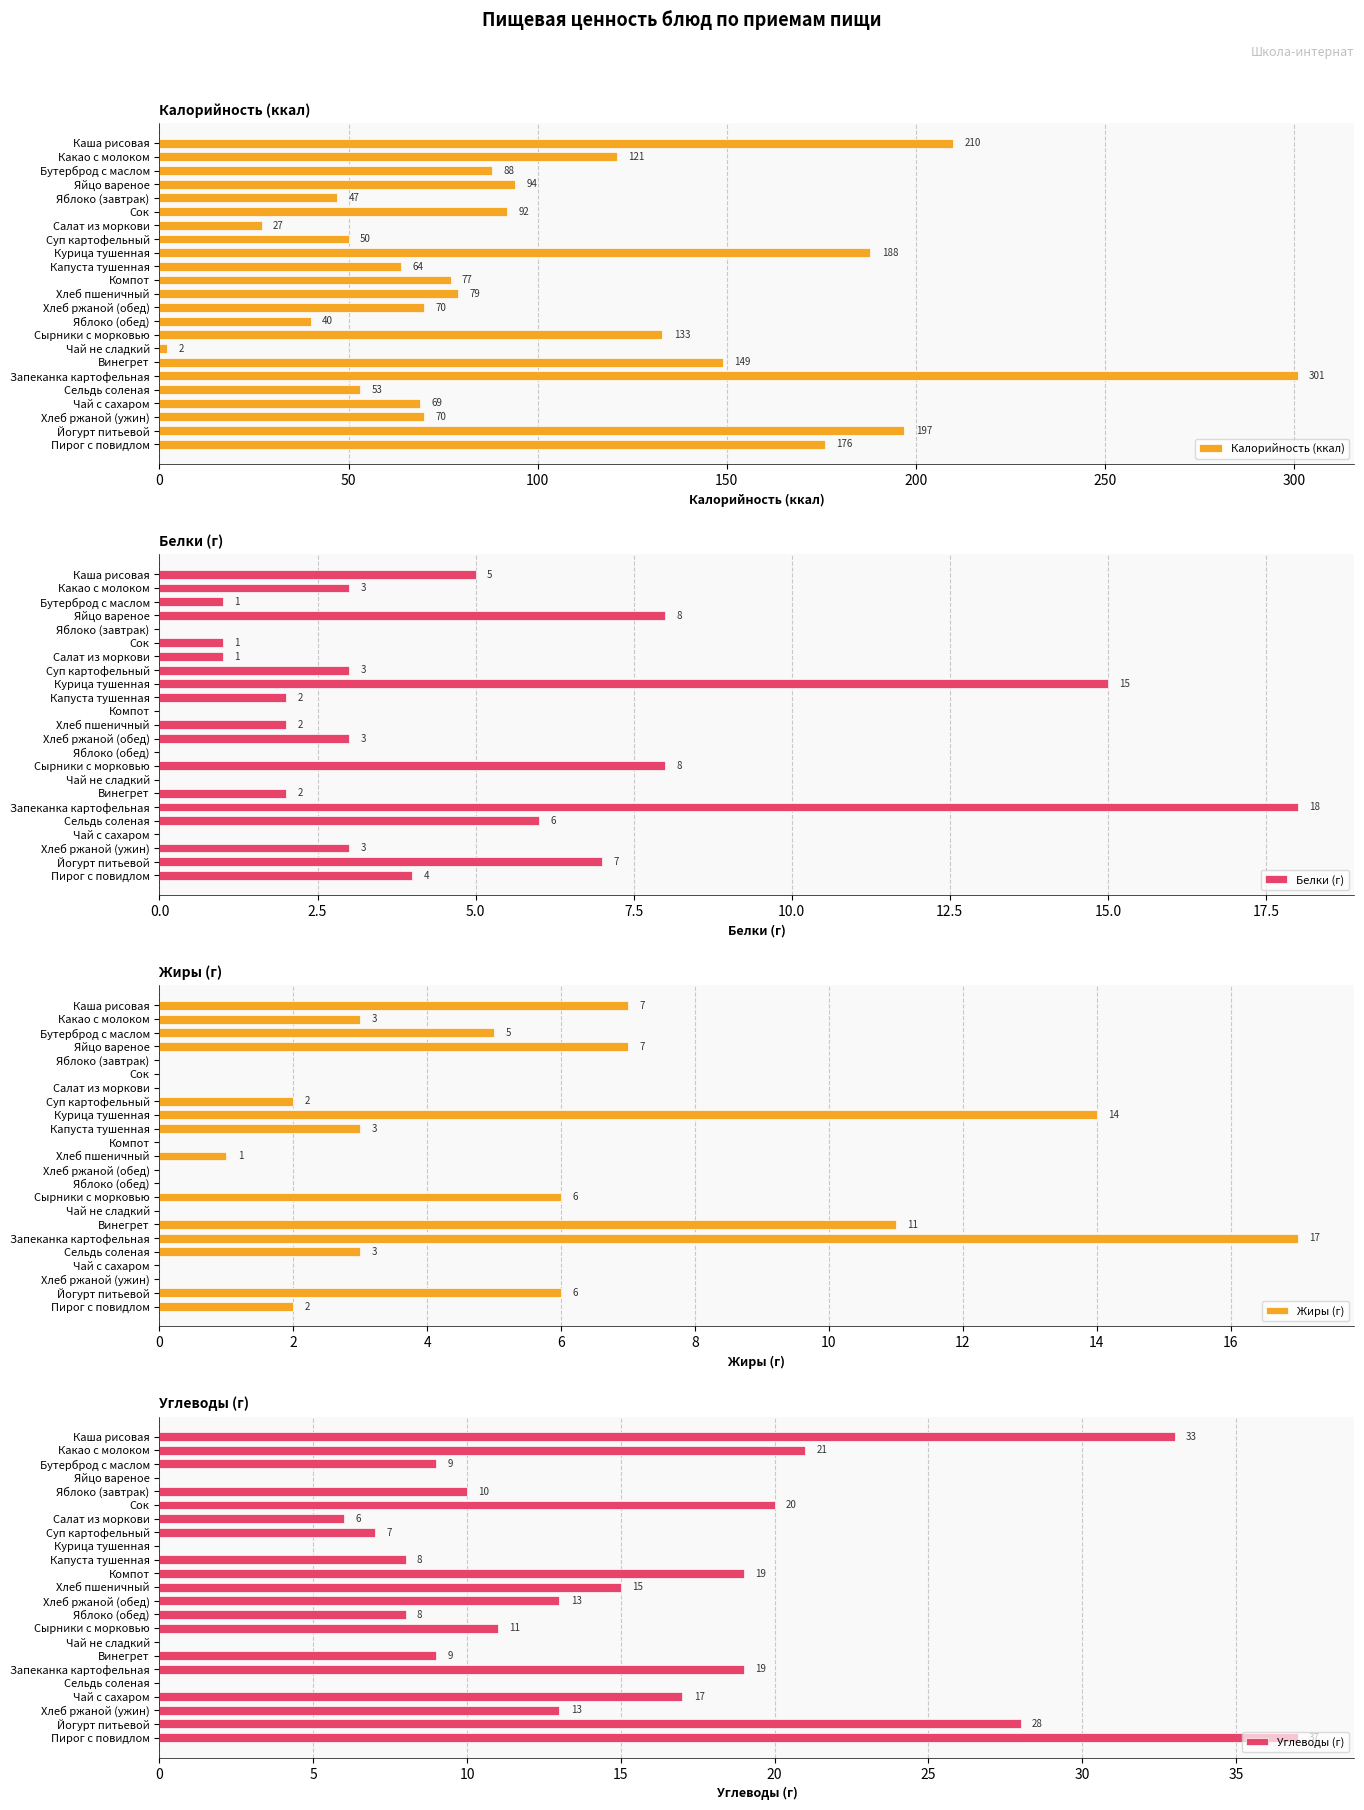

How many data points in Калорийность (ккал) are above 79?

11